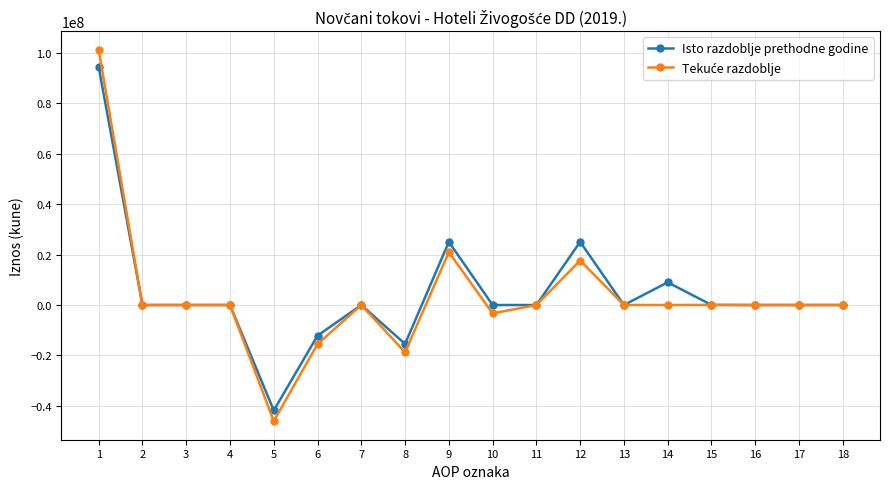

The value of Isto razdoblje prethodne godine at 13 is 0. True or false?

True